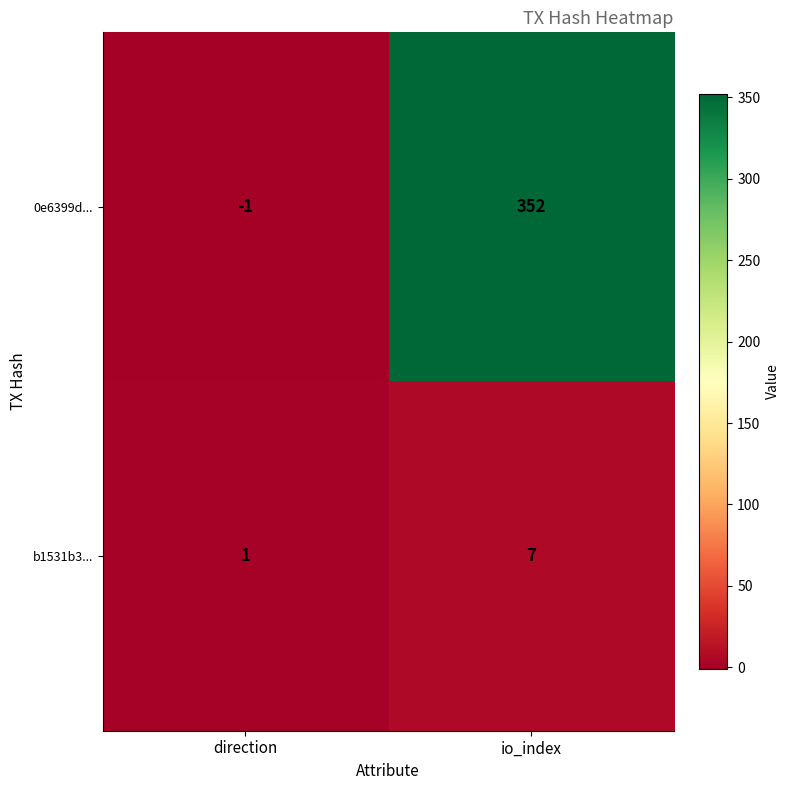

At which category is the sum across all series the highest?

io_index